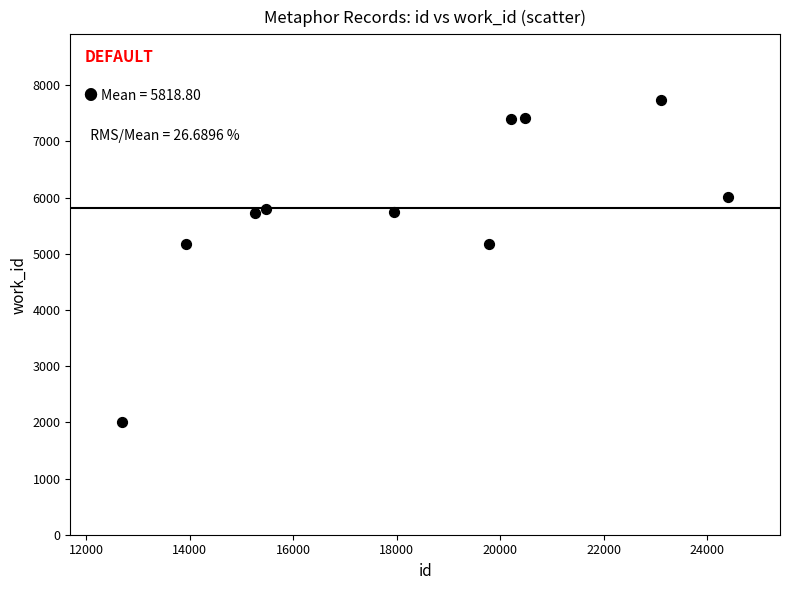

What is the range of X values (max minus min)?

11706